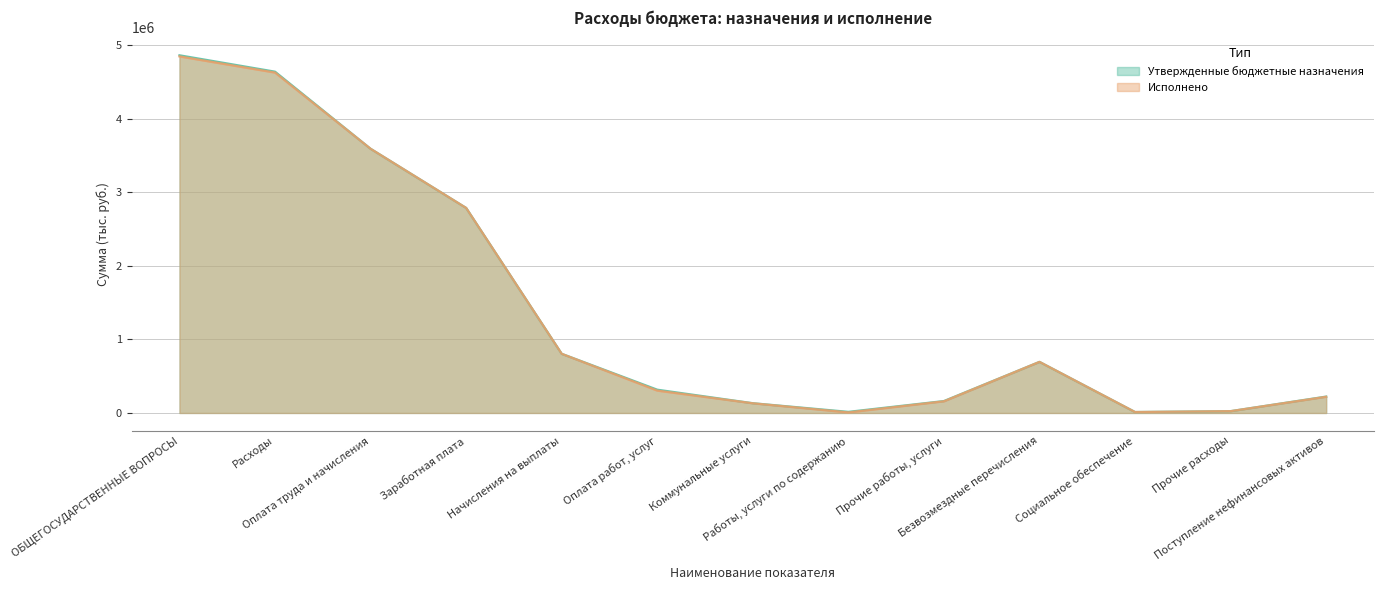

Which category has the highest value in the Утвержденные бюджетные назначения series?

ОБЩЕГОСУДАРСТВЕННЫЕ ВОПРОСЫ